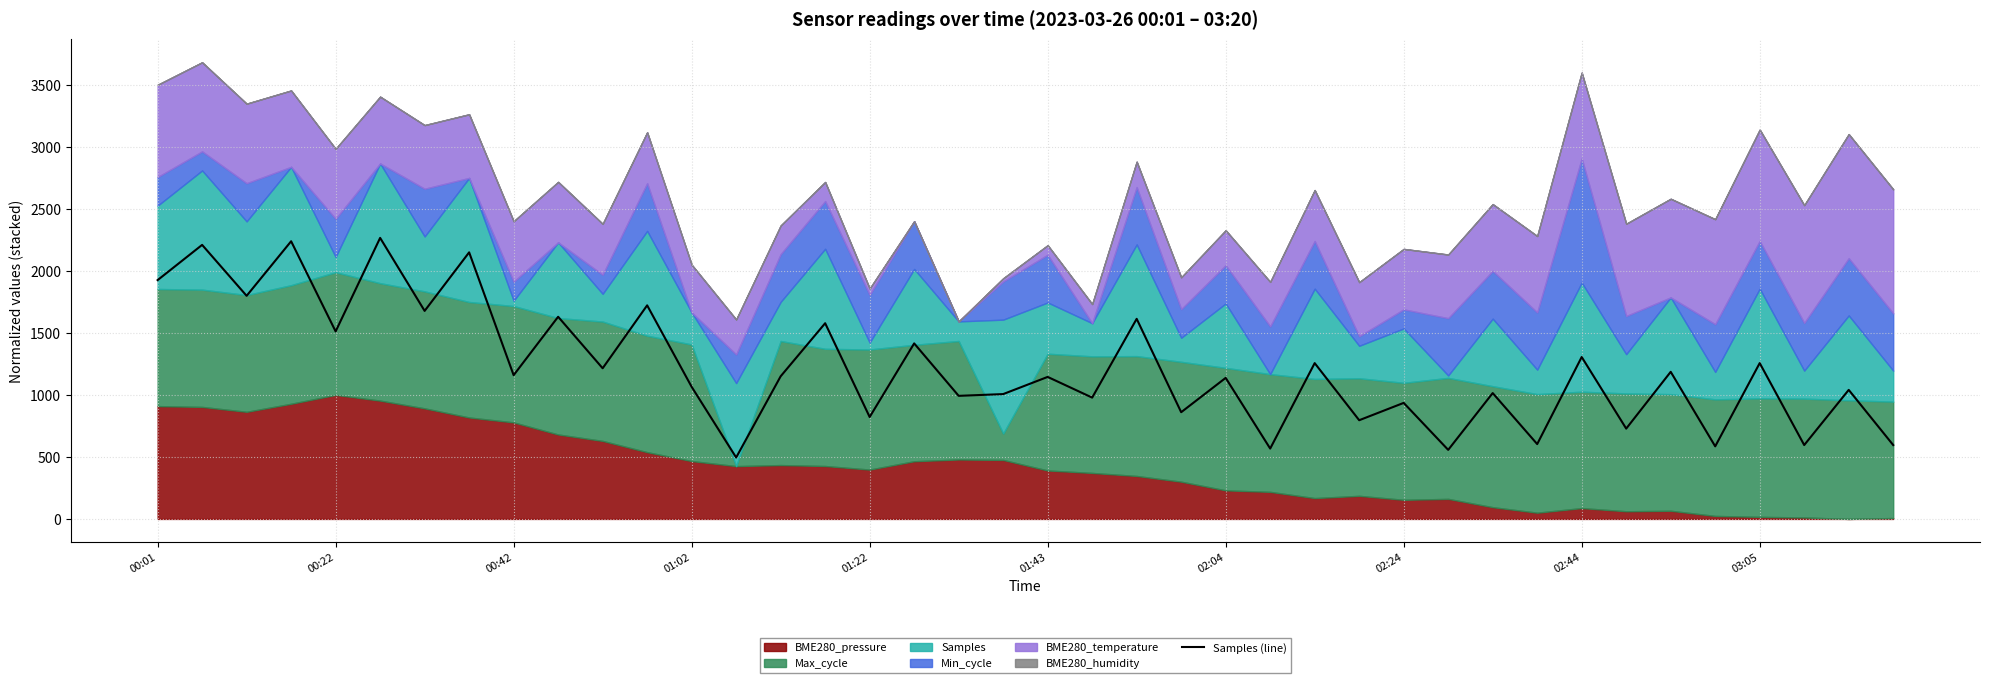

What is the ratio of the value at 22 to the value at 39?

2.7